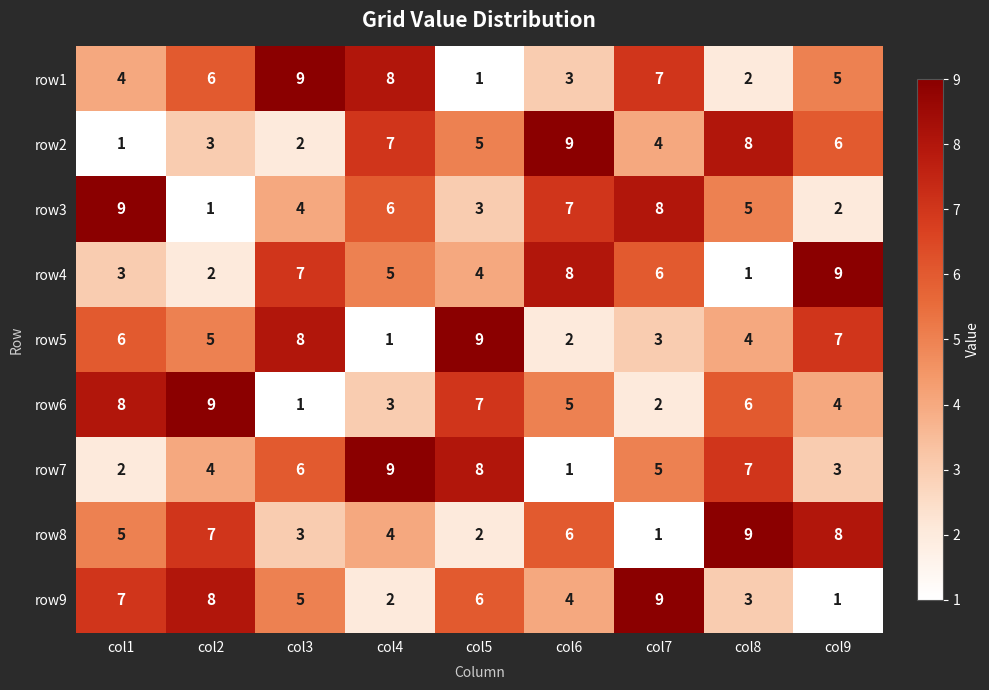

Count the number of categories in the chart.

9